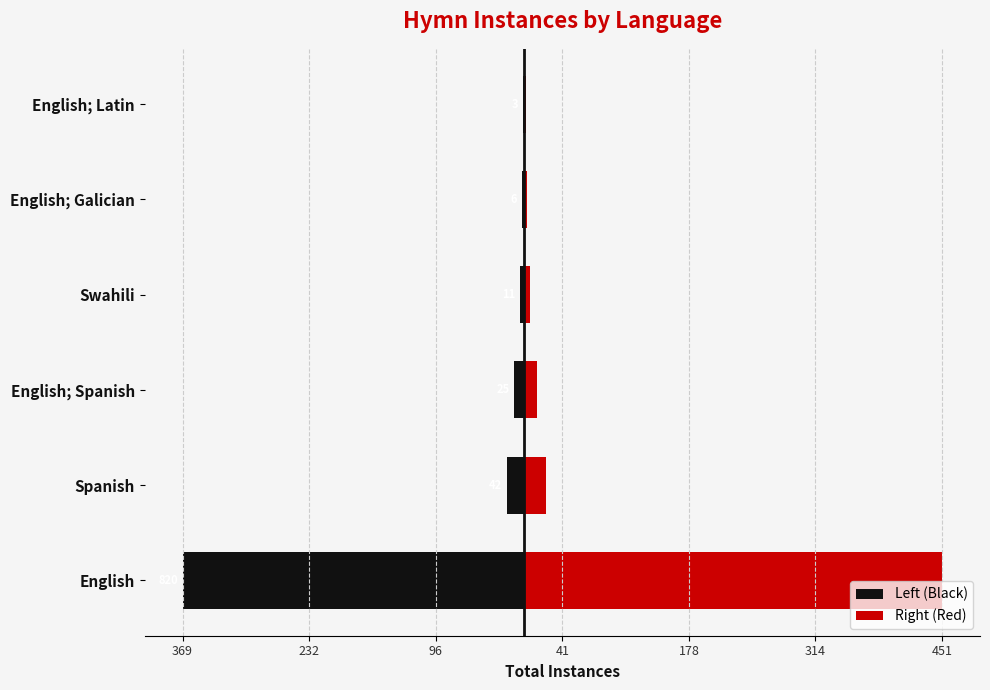

What is the average value of the Left (Black) series?

-68.0